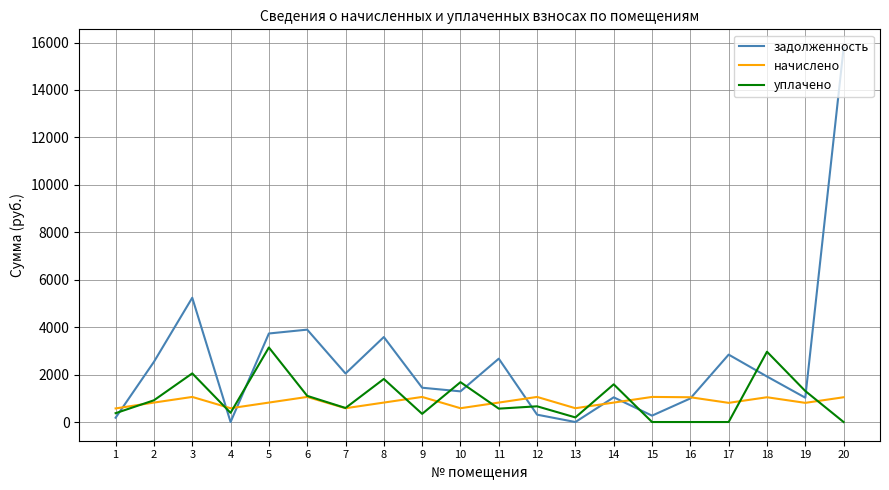

True or false: уплачено and начислено cross at least once.

True